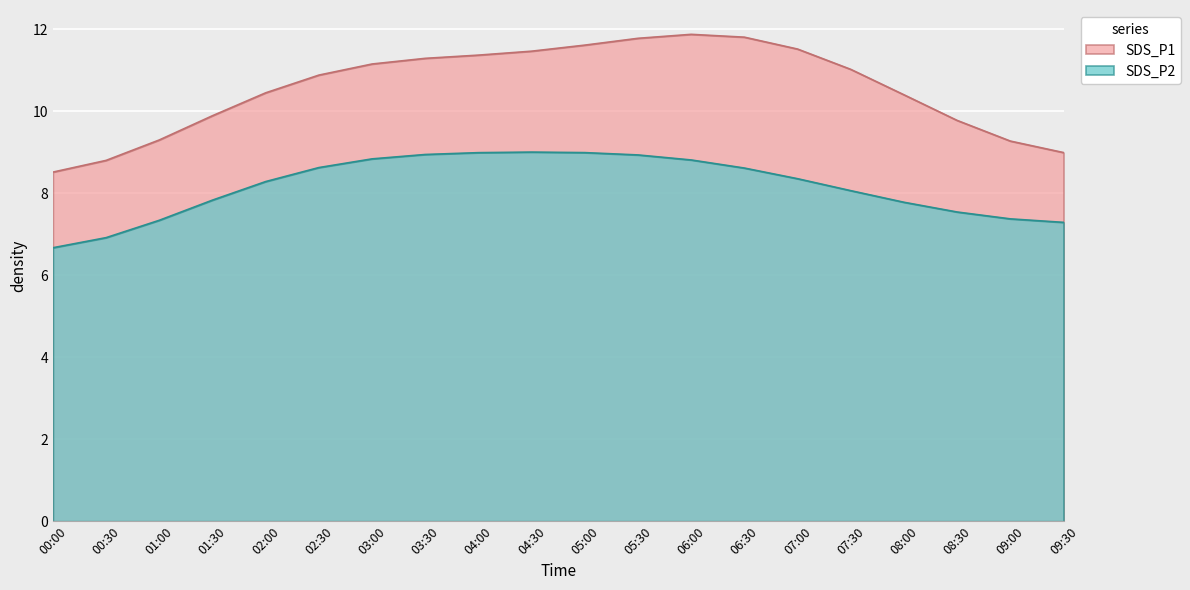

Which category has the lowest value in the SDS_P1 series?

00:00